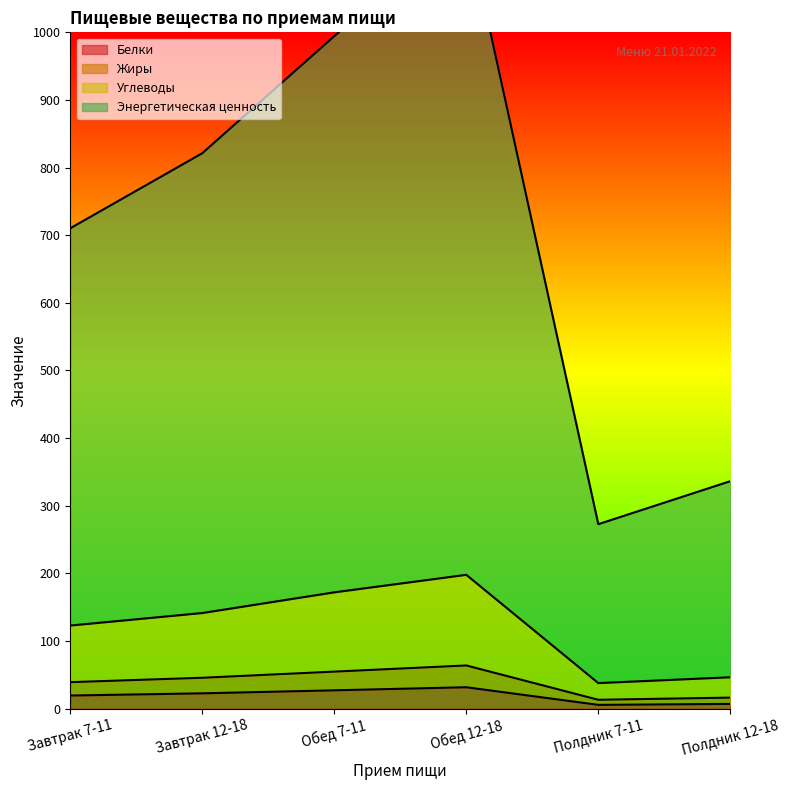

What is the maximum value for Белки?

31.5